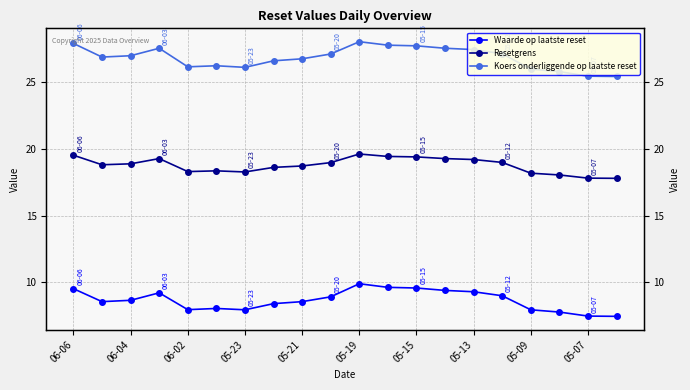

True or false: Resetgrens has a value of 18.2 at 05-09.

True